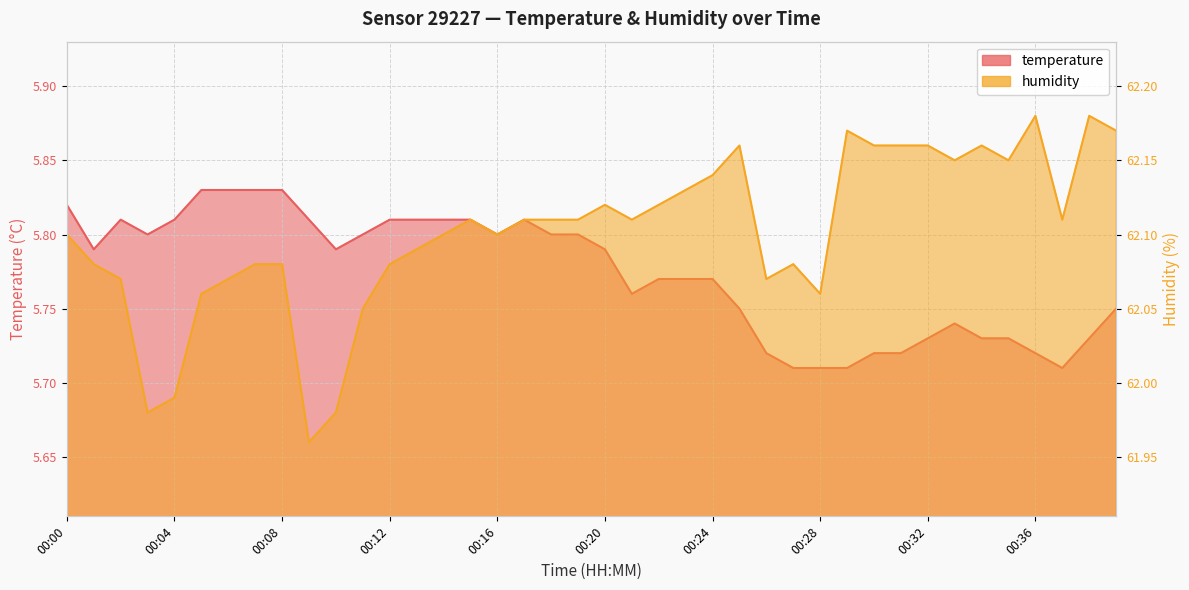

At which category does humidity reach its first local peak?

00:15